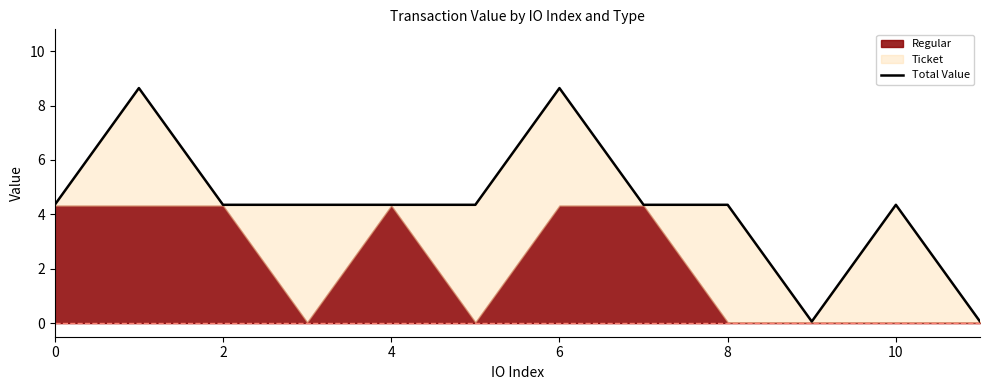

Count the number of categories in the chart.

12